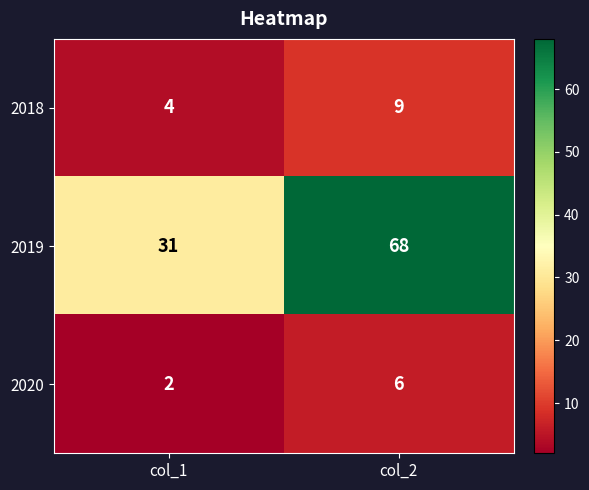

Reading left to right, extract all data points from this chart.

2018: col_1=4	col_2=9
2019: col_1=31	col_2=68
2020: col_1=2	col_2=6